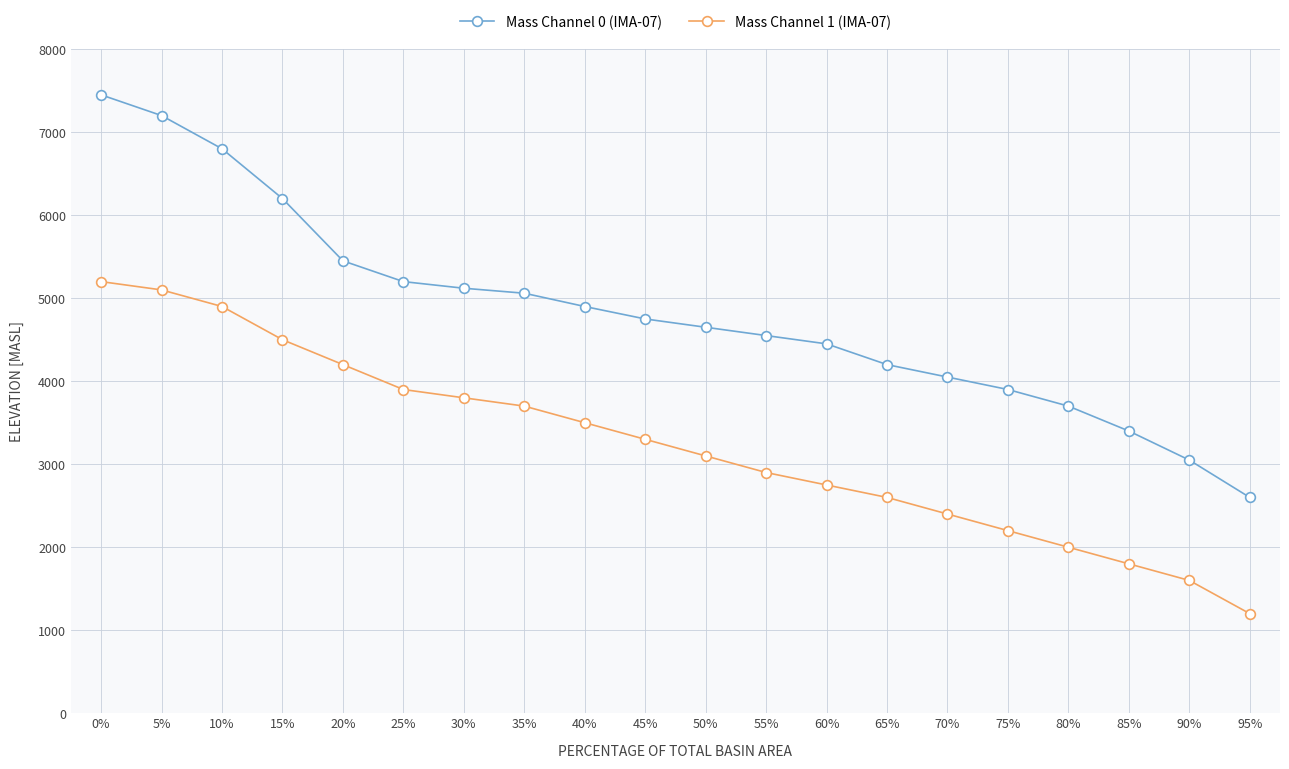

At how many categories does at least one series exceed 1778?

20